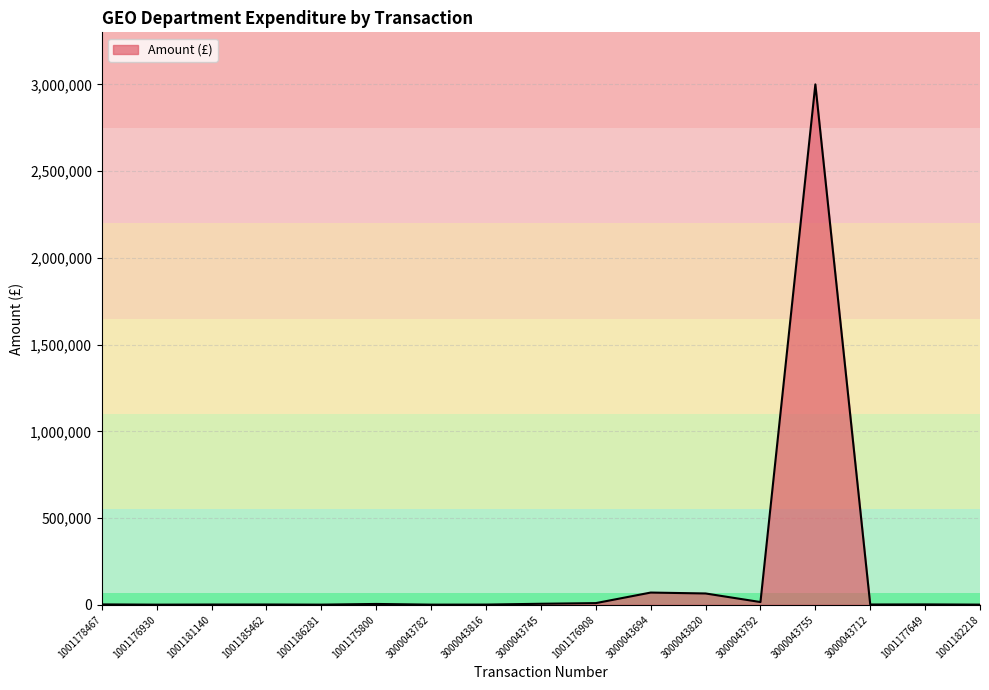

Is it true that the value at 3000043755 is 3000000.0?

True